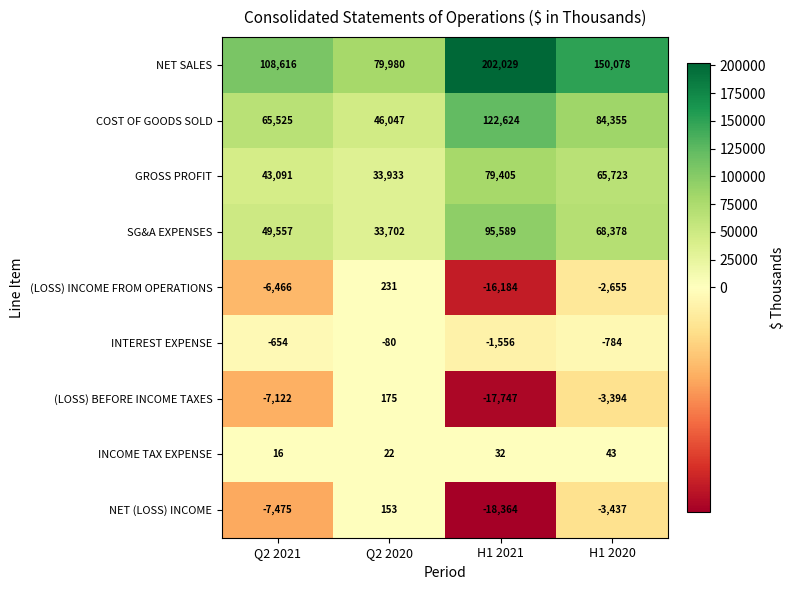

What is the difference between the SG&A EXPENSES values at H1 2020 and H1 2021?

27211